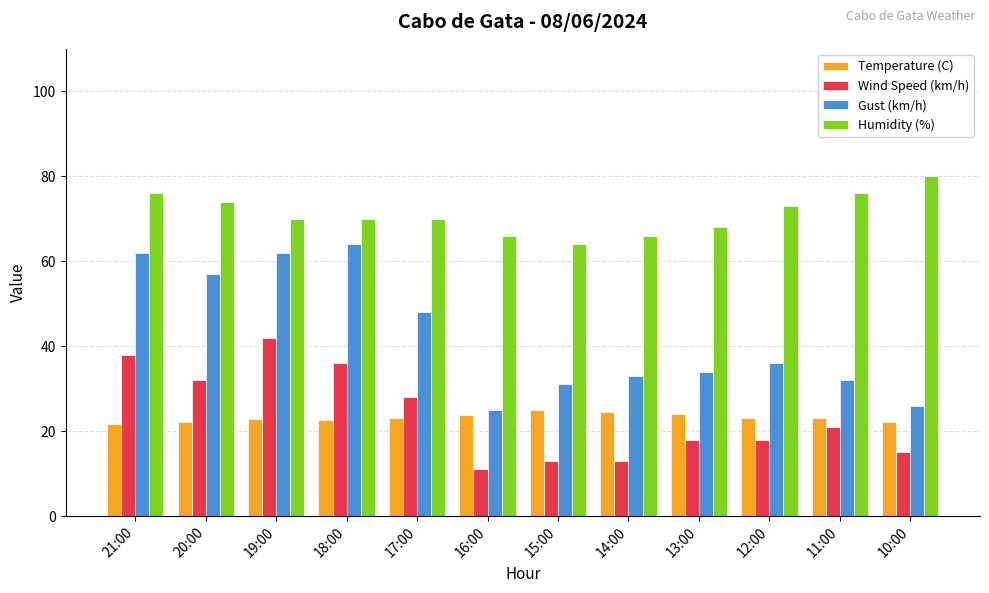

Rank the series by their maximum value, from highest to lowest.

Humidity (%), Gust (km/h), Wind Speed (km/h), Temperature (C)